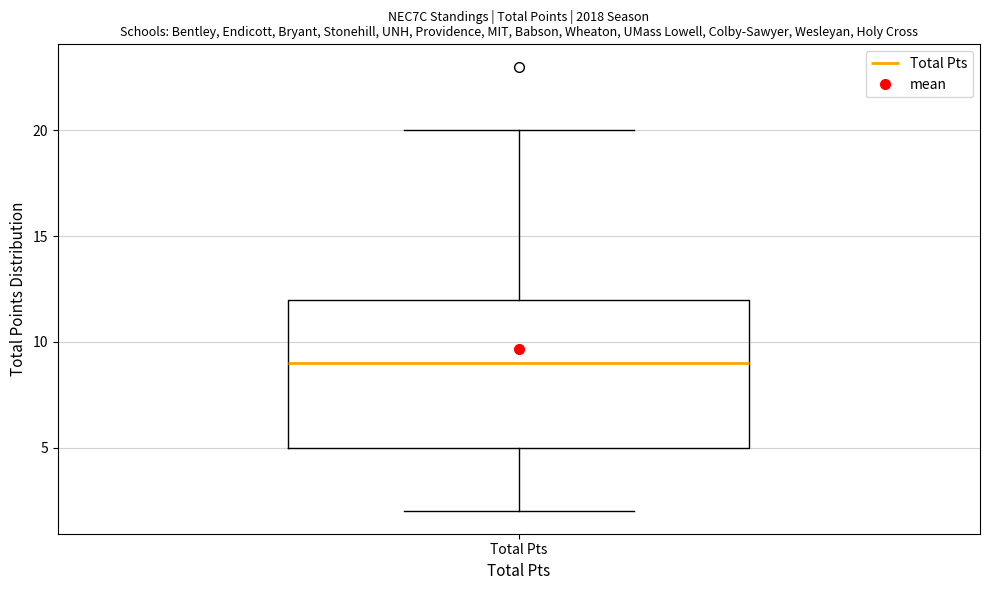

Where is the upper edge of the box for Total Pts on the y-axis? The values are not printed on the chart, so give them approximately, as read against the axis.

12